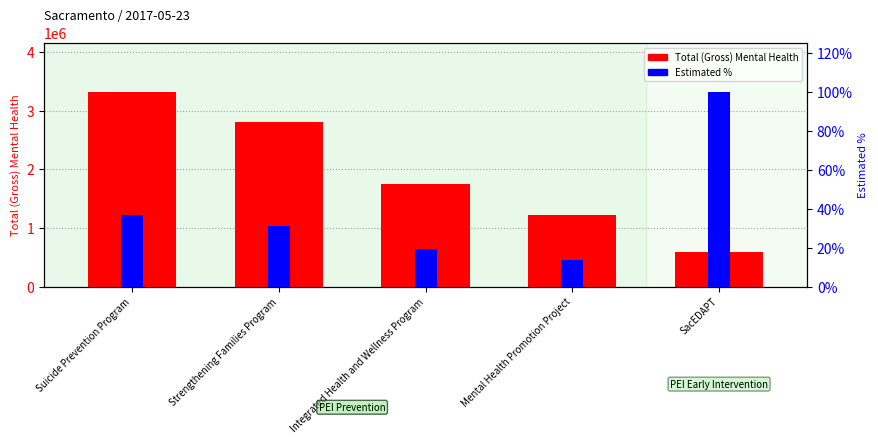

Between Strengthening Families Program and Integrated Health and Wellness Program, which series saw the biggest shift?

Total (Gross) Mental Health